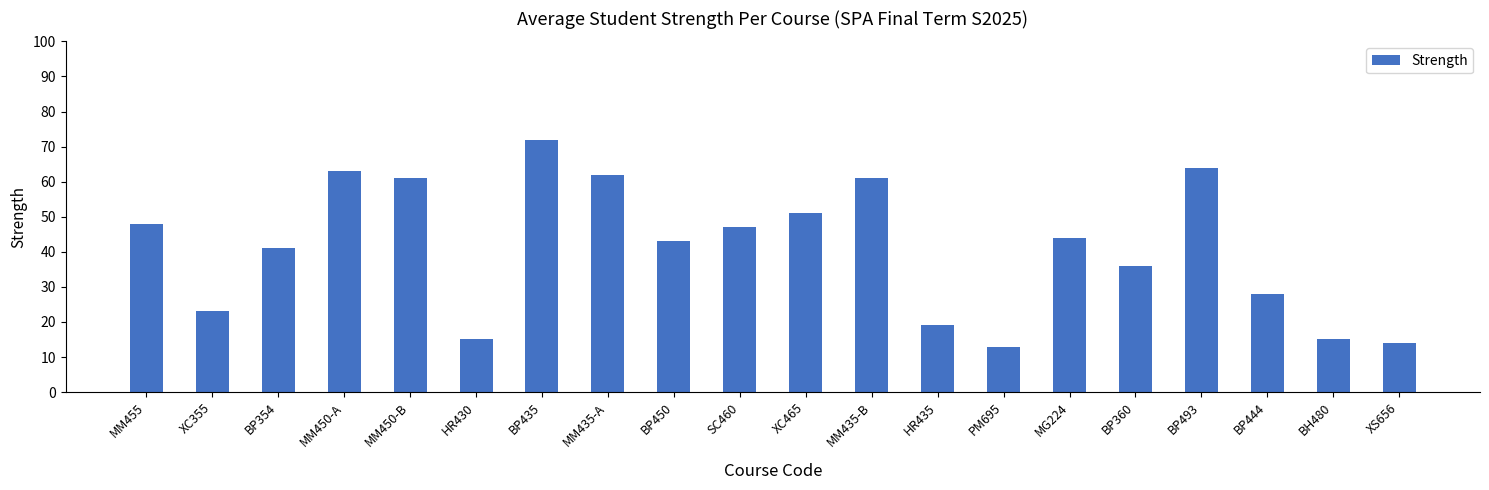

Between BH480 and XC355, which is larger?

XC355